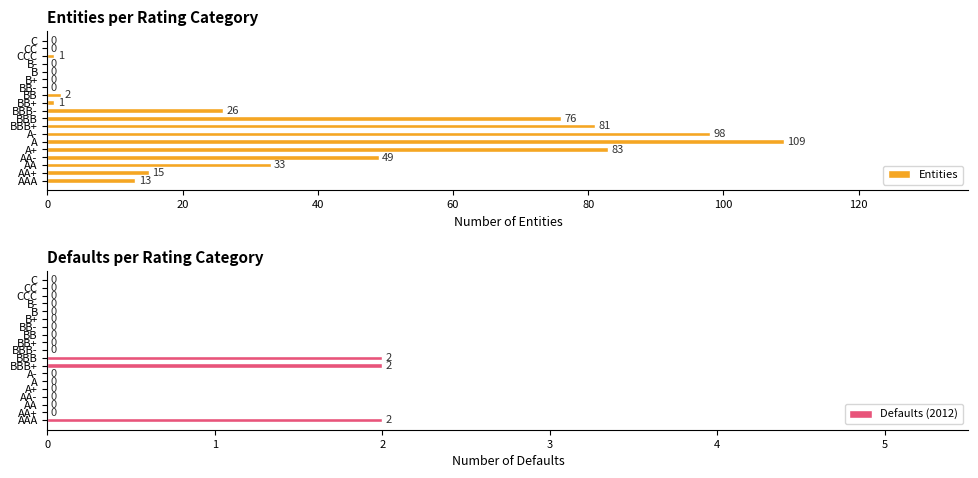

Is it true that Defaults (2012) equals 1 at CC?

False